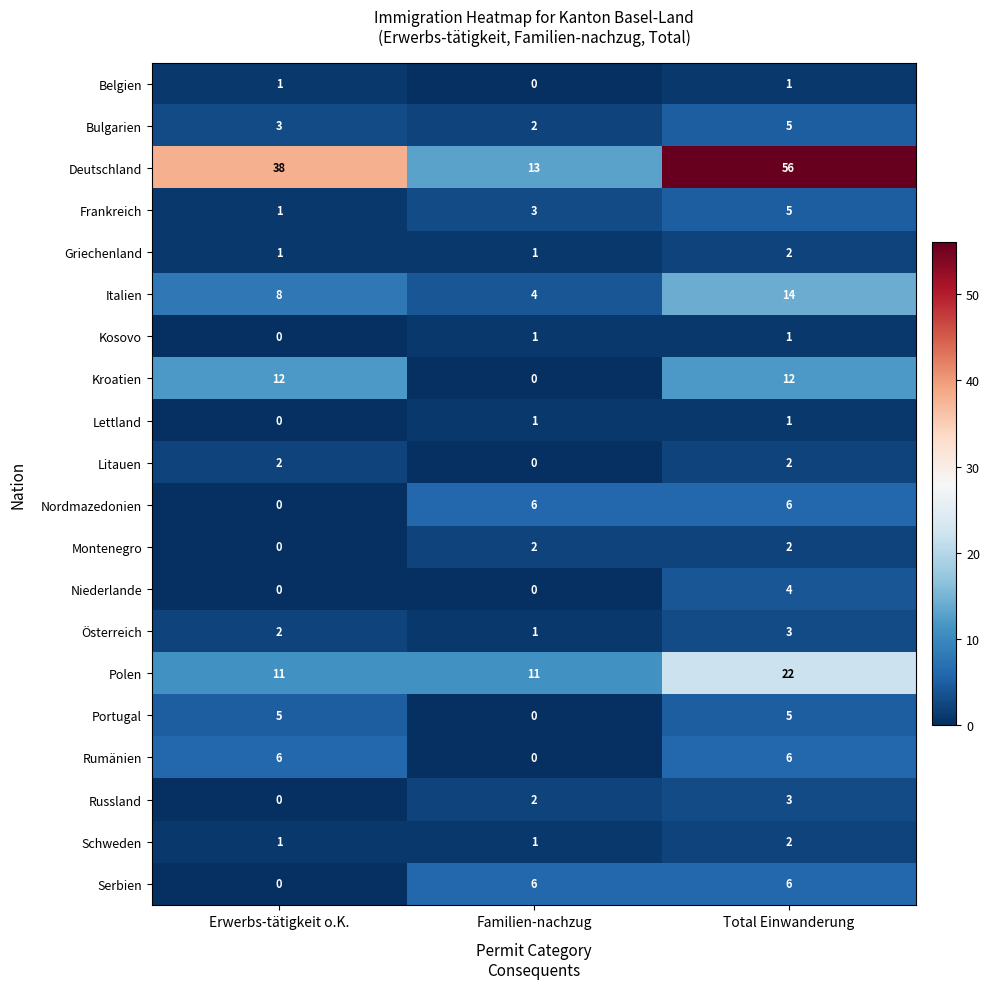

At which category is the sum across all series the highest?

Total Einwanderung